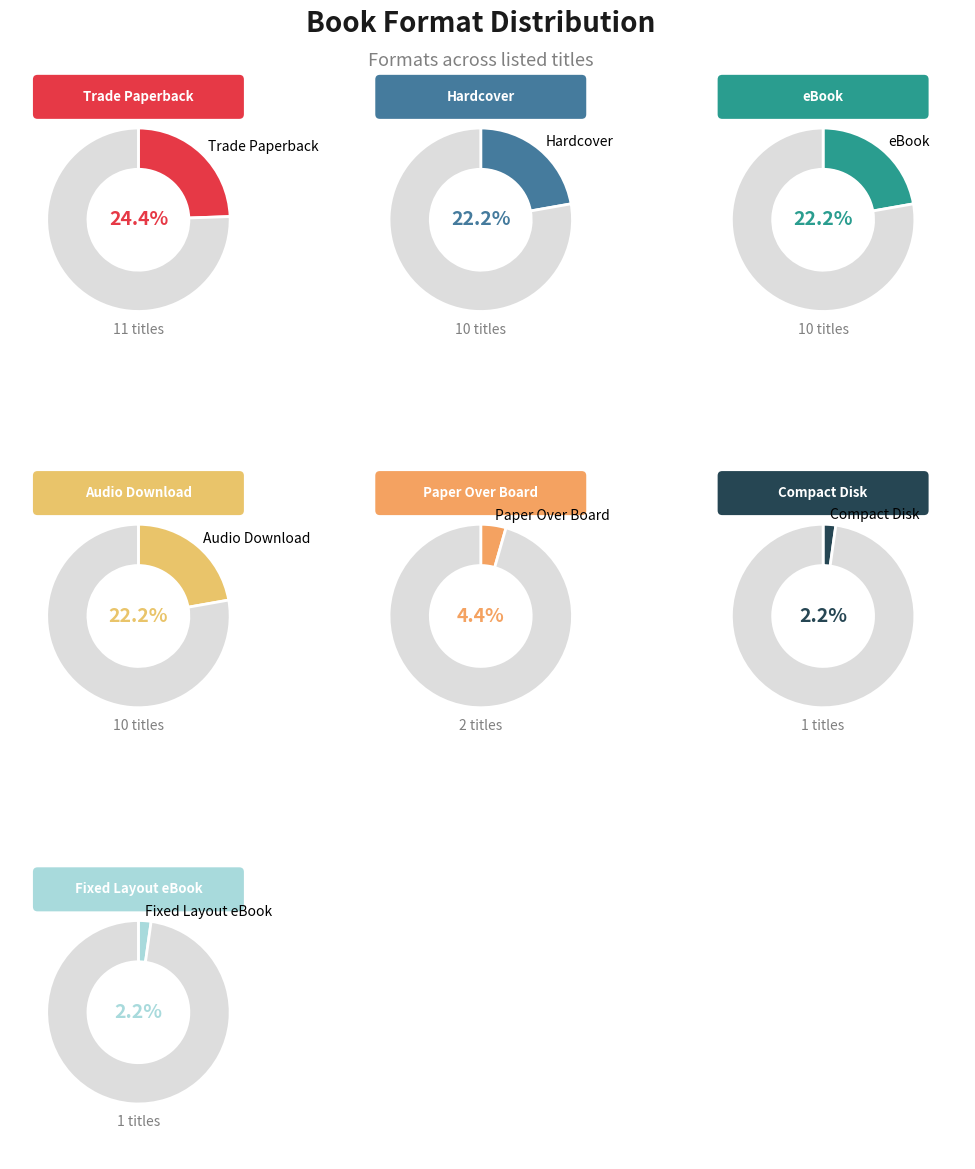

To the nearest percent, what is the combined percentage of Paper Over Board and Trade Paperback?

29%